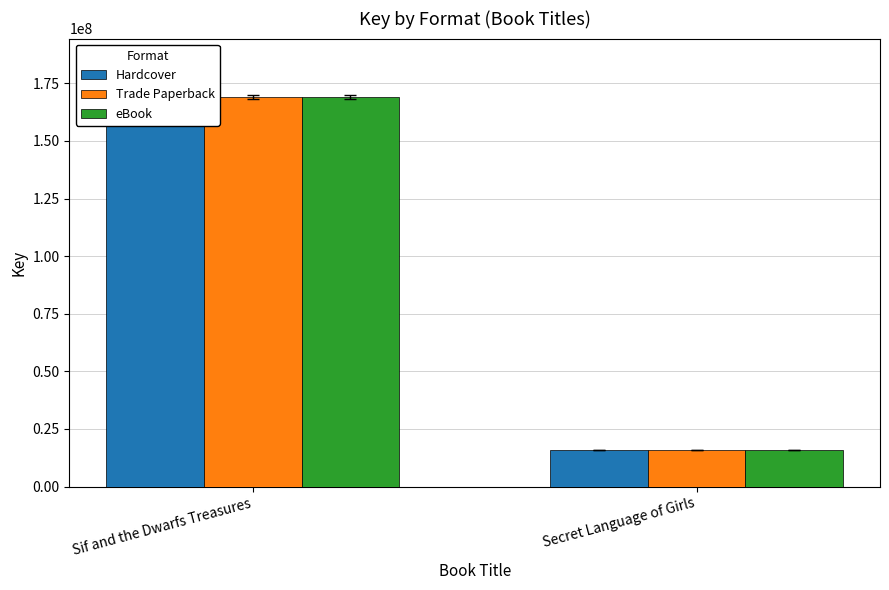

List the series in order of their peak value, lowest first.

Hardcover, Trade Paperback, eBook